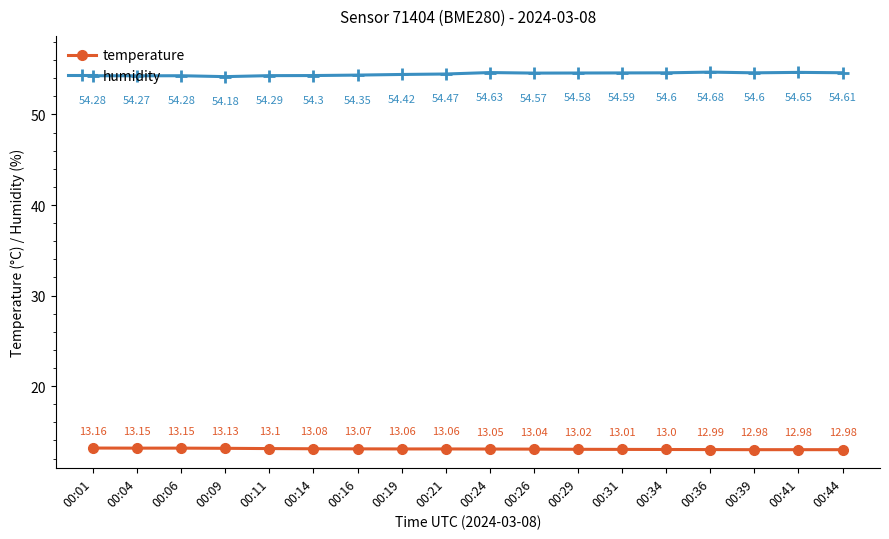

What is the maximum value shown in the chart?

54.7